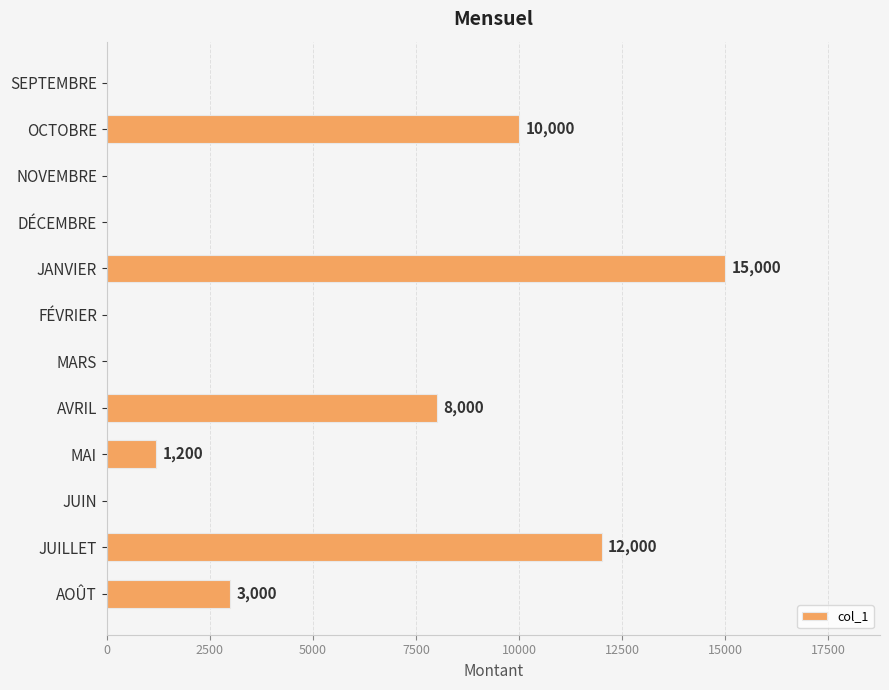

The value at AVRIL is 8000. True or false?

True